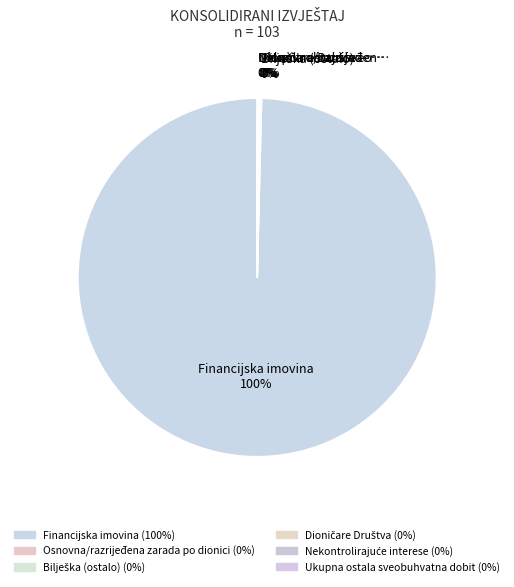

To the nearest percent, what is the average slice percentage?

17%